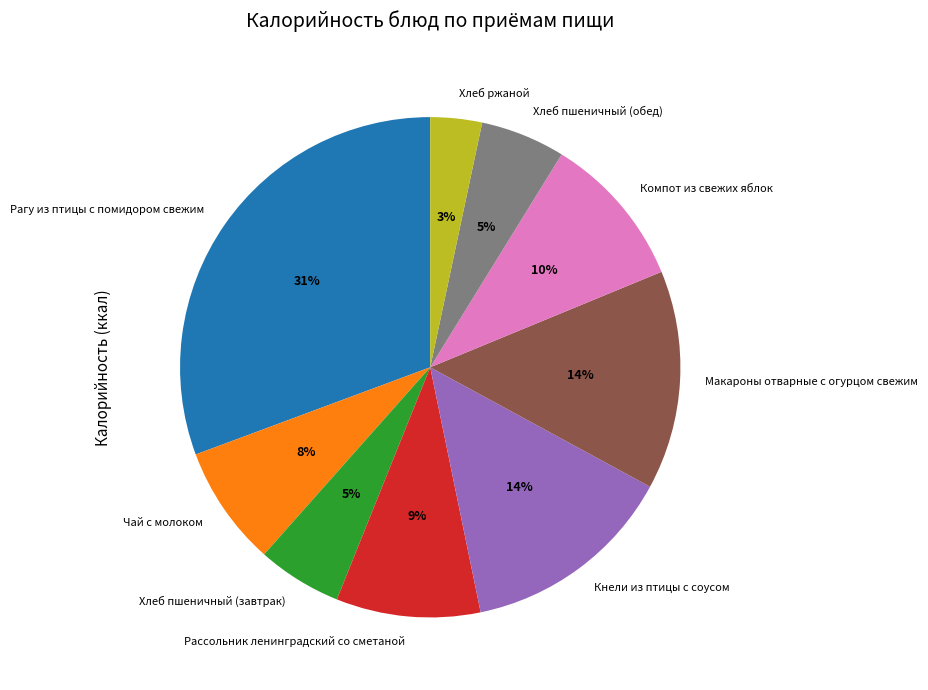

Approximately how many times larger is the value at Хлеб ржаной compared to Хлеб пшеничный (обед)?

0.6